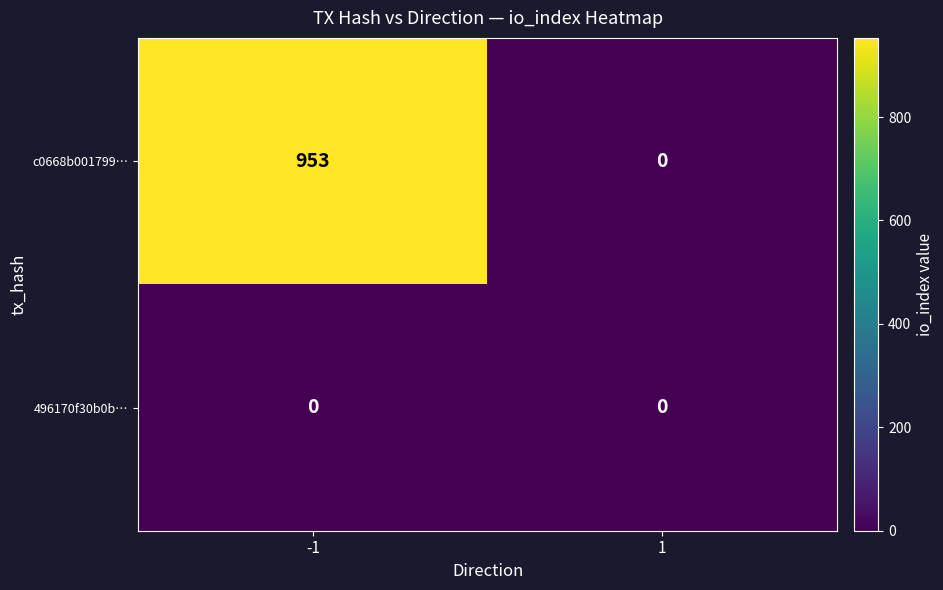

List the series in order of their peak value, highest first.

c0668b001799…, 496170f30b0b…